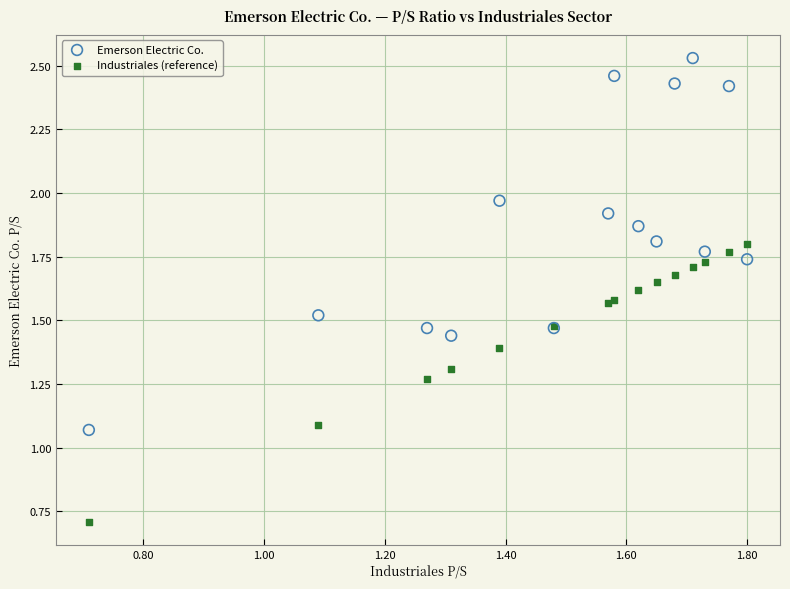

Which series contains the highest Y value?

Emerson Electric Co.